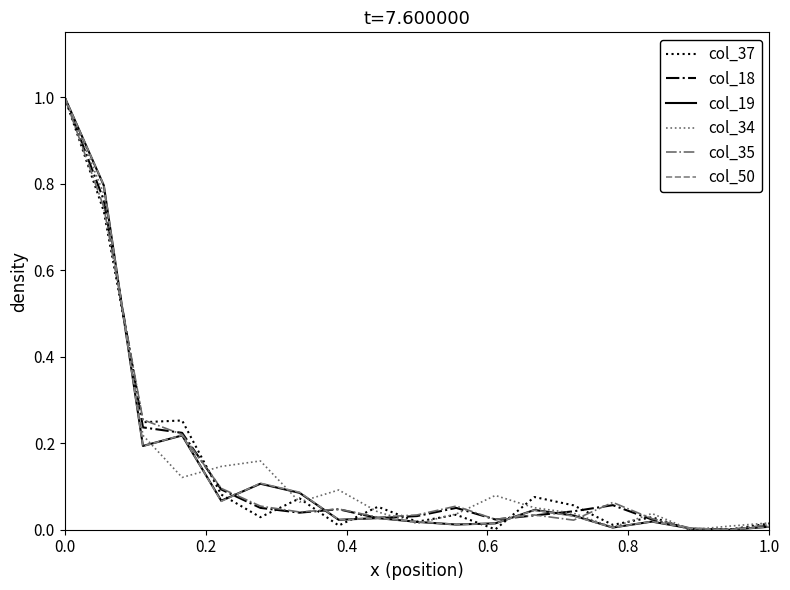

What is the maximum value for col_35?

1.0